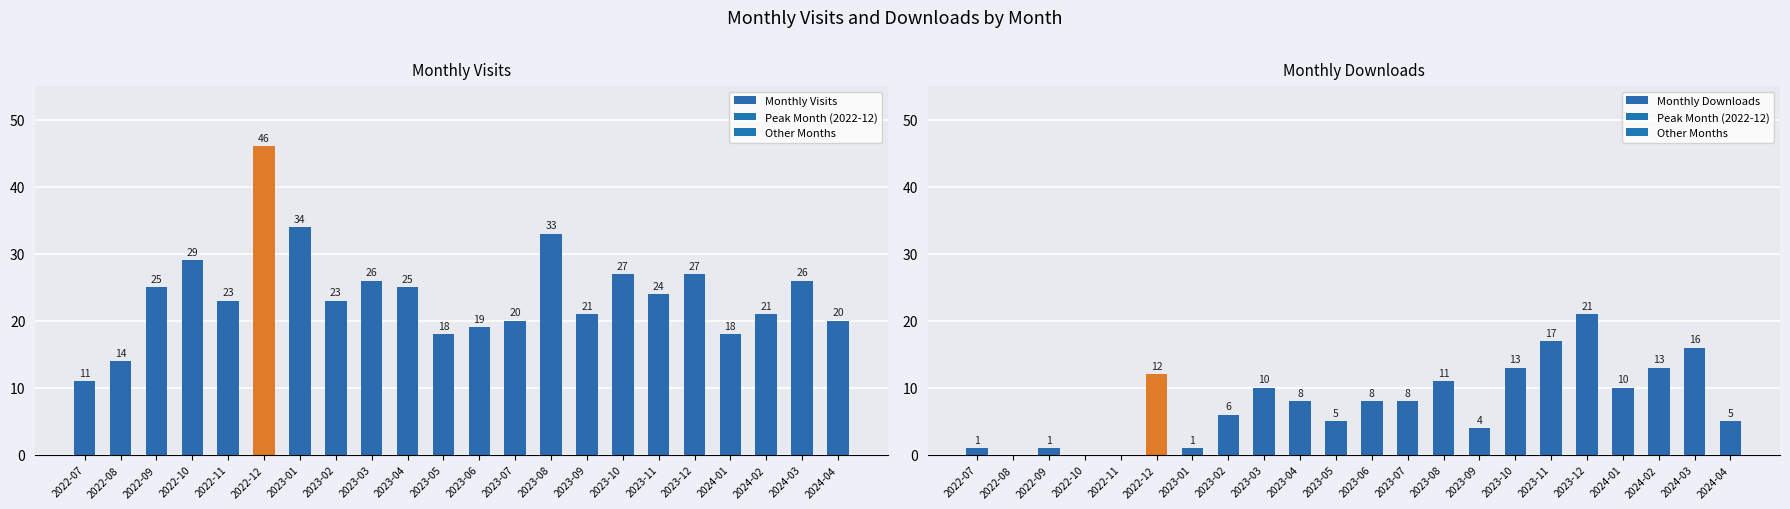

What is the value of the Monthly Downloads bar at the 18th from the left?

21